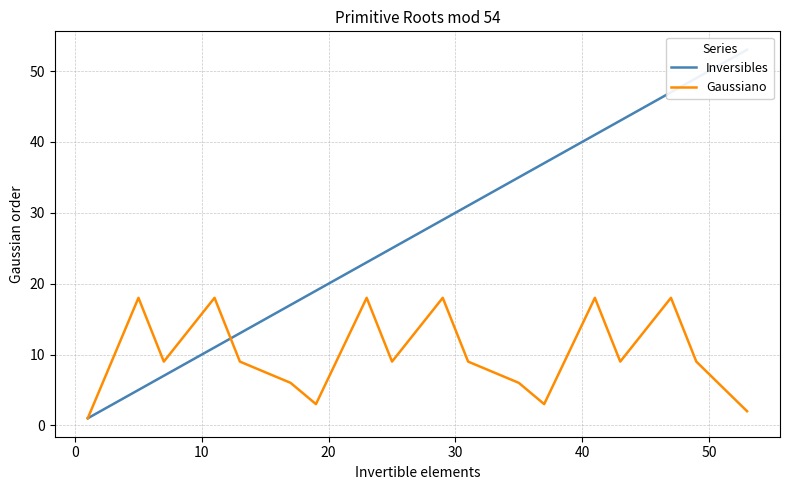

What is the highest value of the Gaussiano series?

18